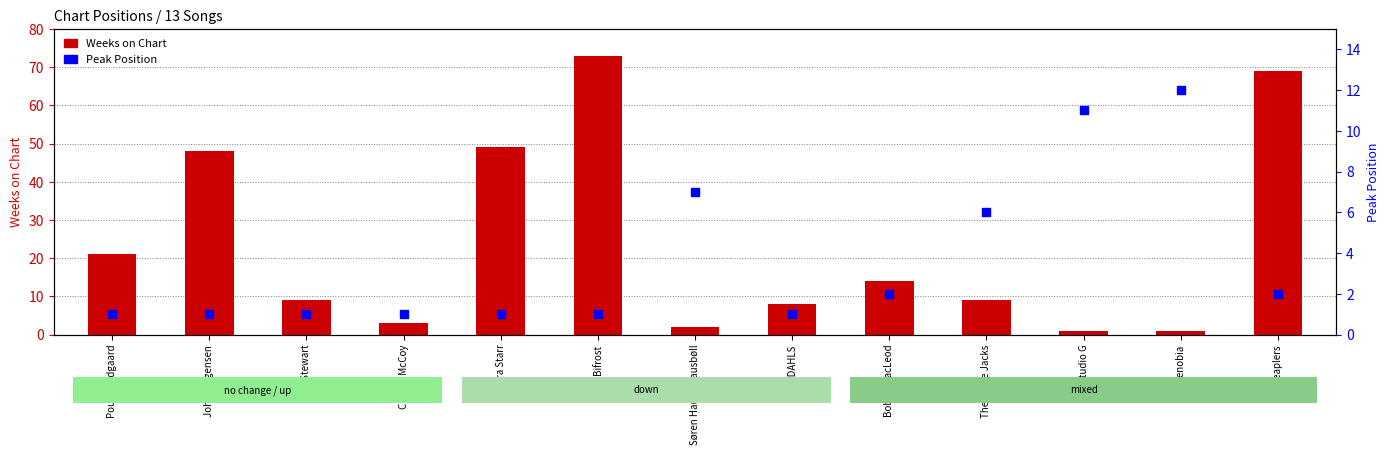

At which category is the sum across all series the highest?

Bifrost